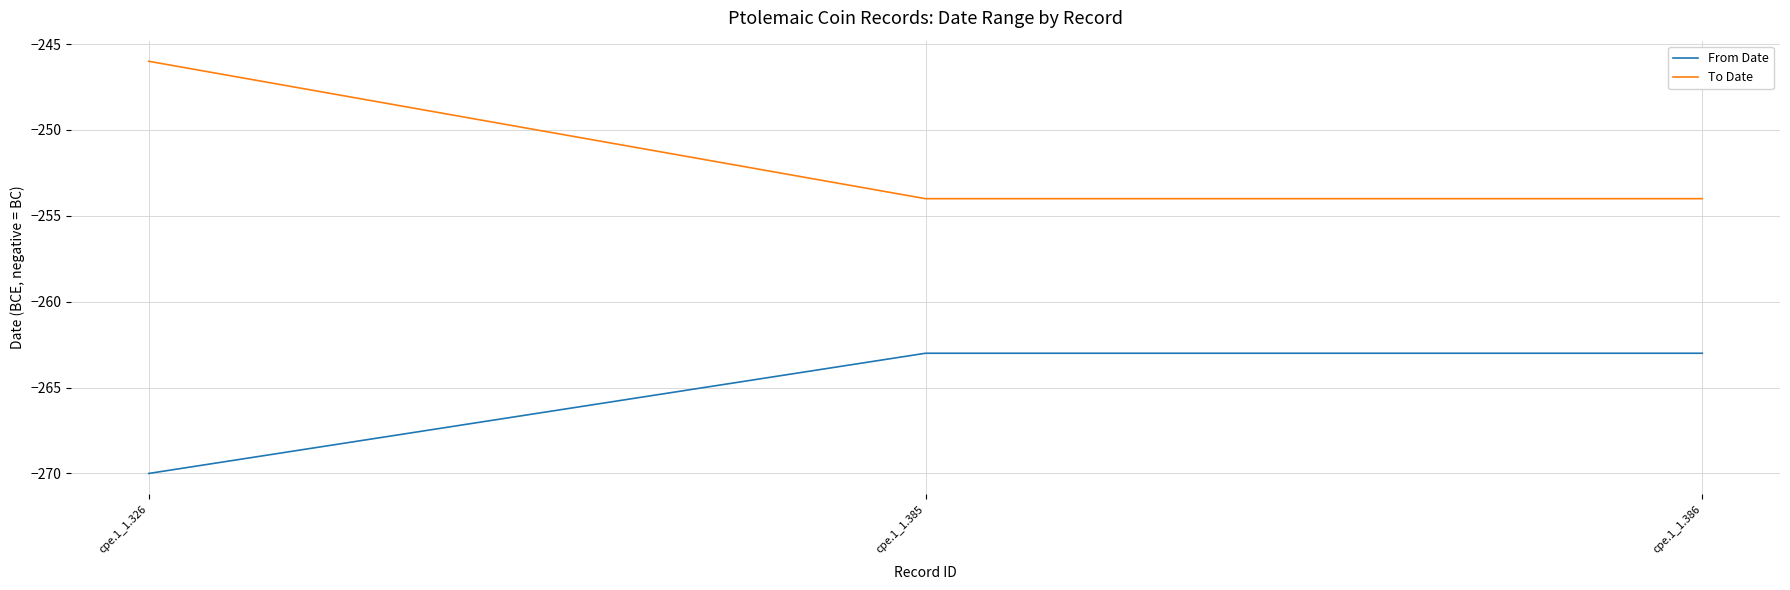

Count the number of categories in the chart.

3